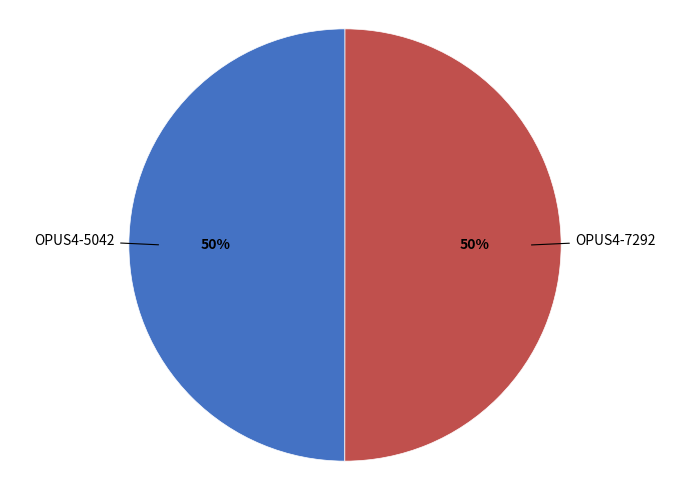

Is it true that OPUS4-7292 is 50% of the pie?

True